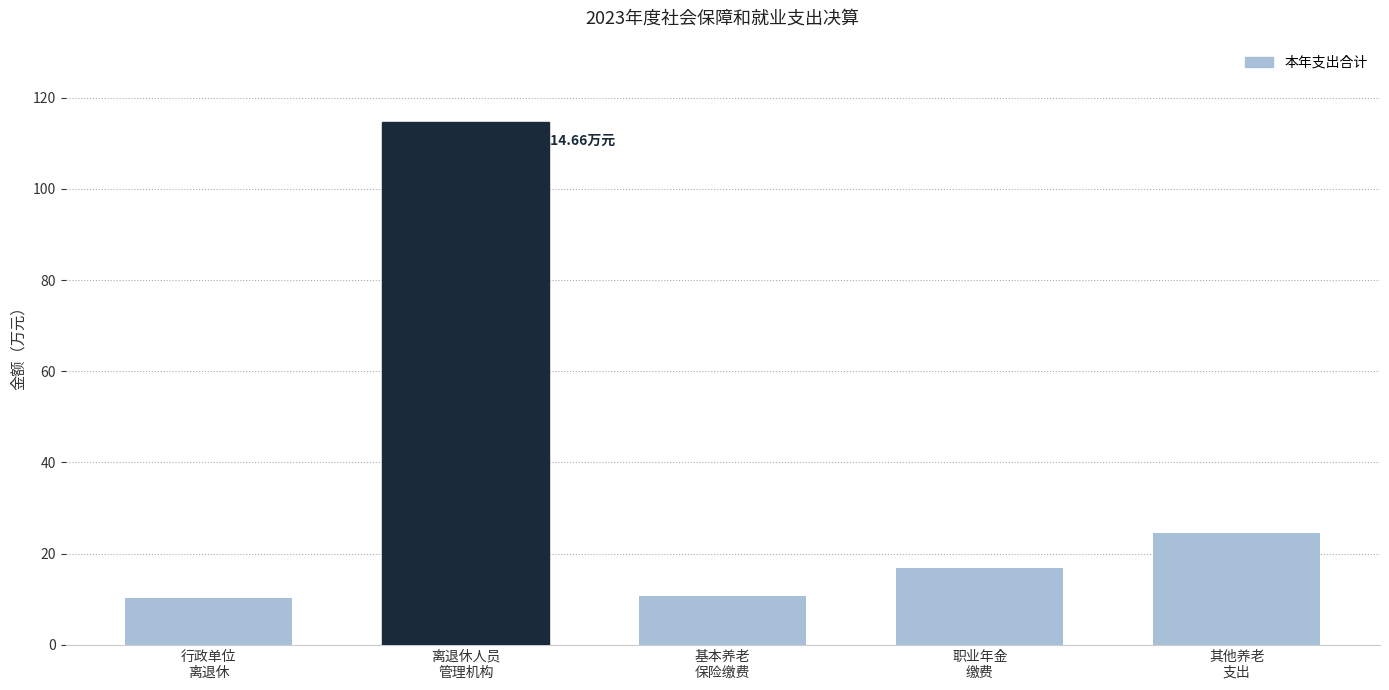

Are the bars horizontal?

No